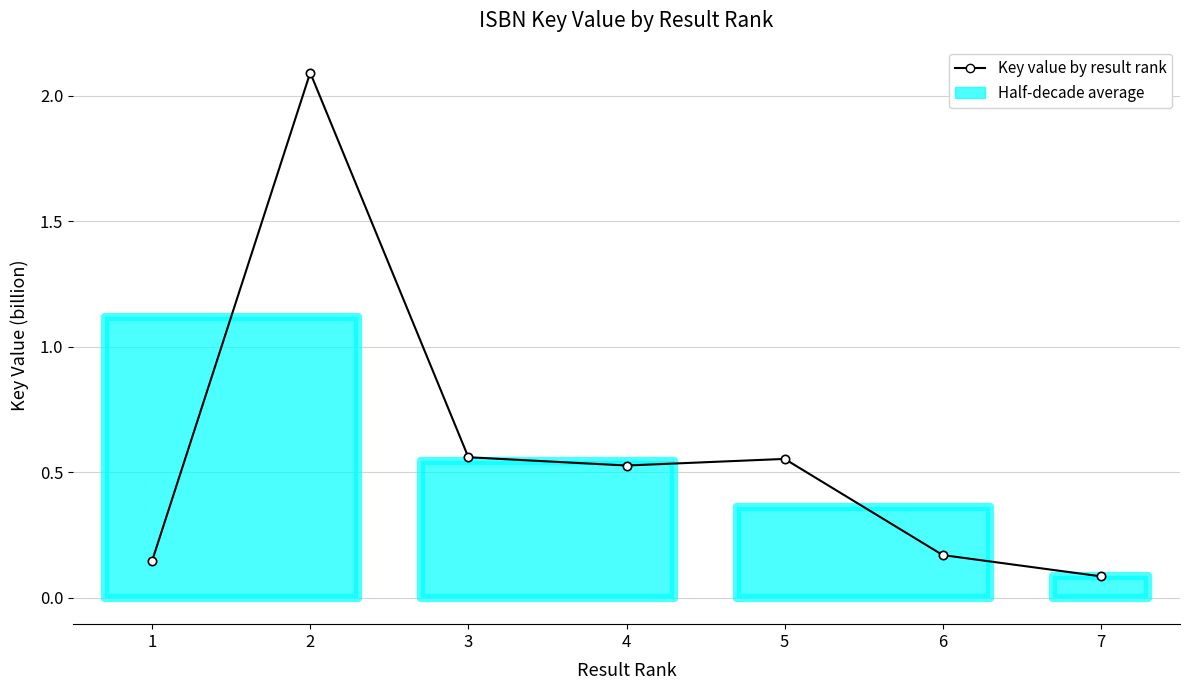

How many points are lower than both their immediate neighbors (excluding endpoints)?

1